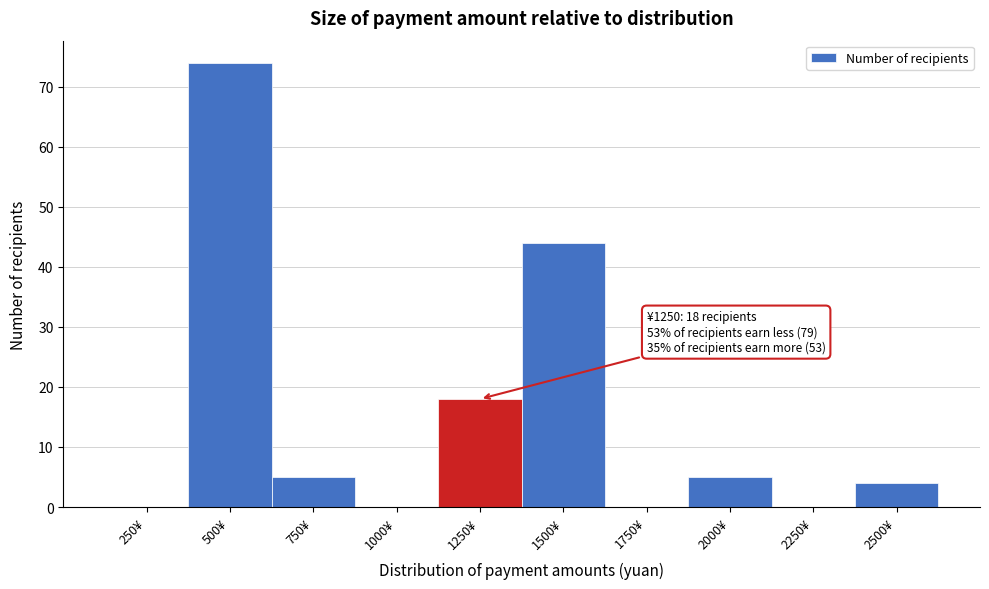

Reading right to left, what are all the values shown in this chart?

2500¥=4	2250¥=0	2000¥=5	1750¥=0	1500¥=44	1250¥=18	1000¥=0	750¥=5	500¥=74	250¥=0